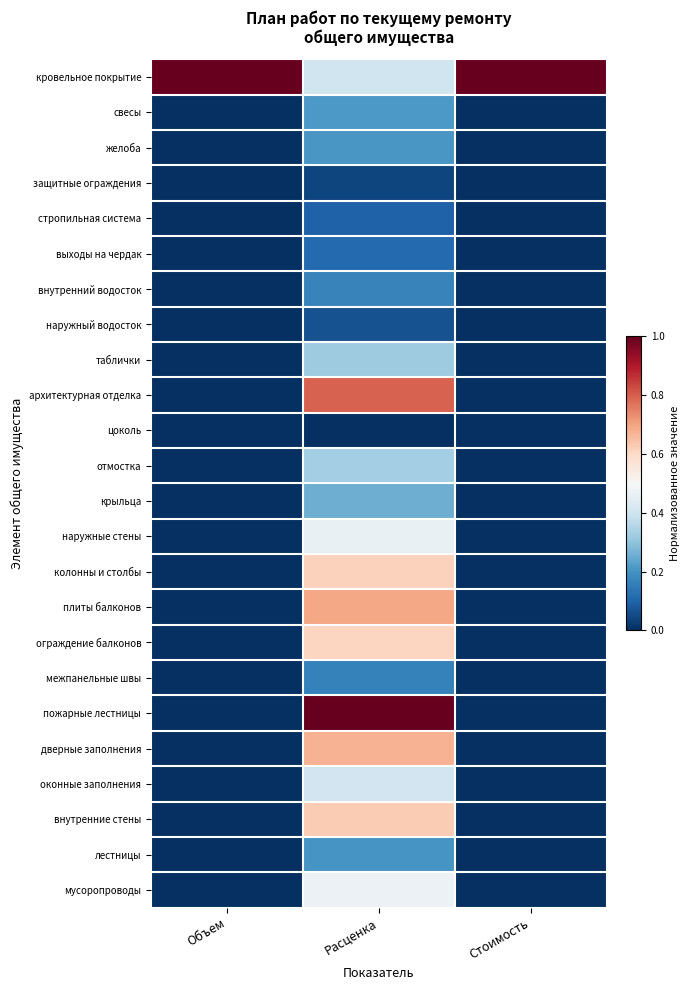

At how many categories does at least one series exceed 0?

3